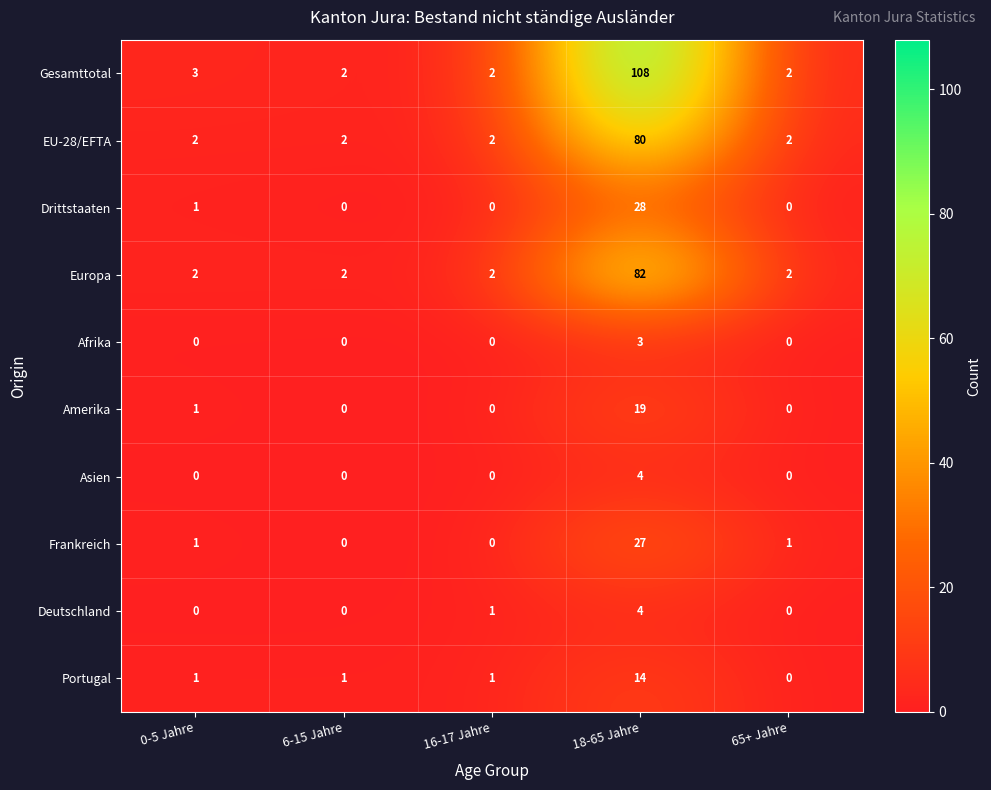

The EU-28/EFTA series shows 2 at 65+ Jahre. True or false?

True